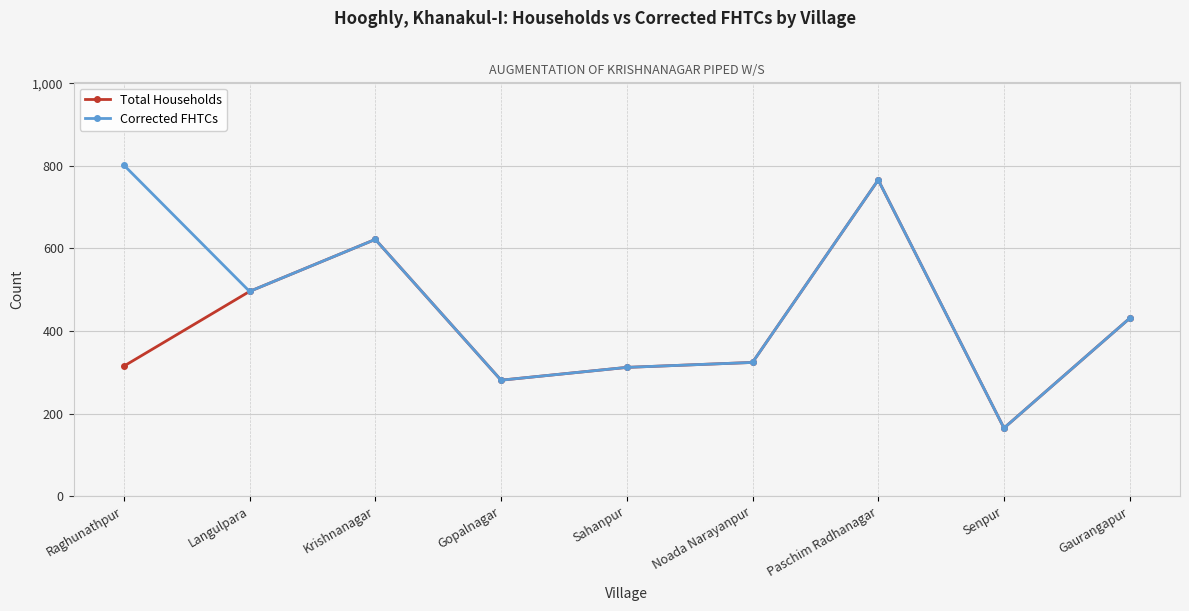

What is the total value across all series at Krishnanagar?

1244